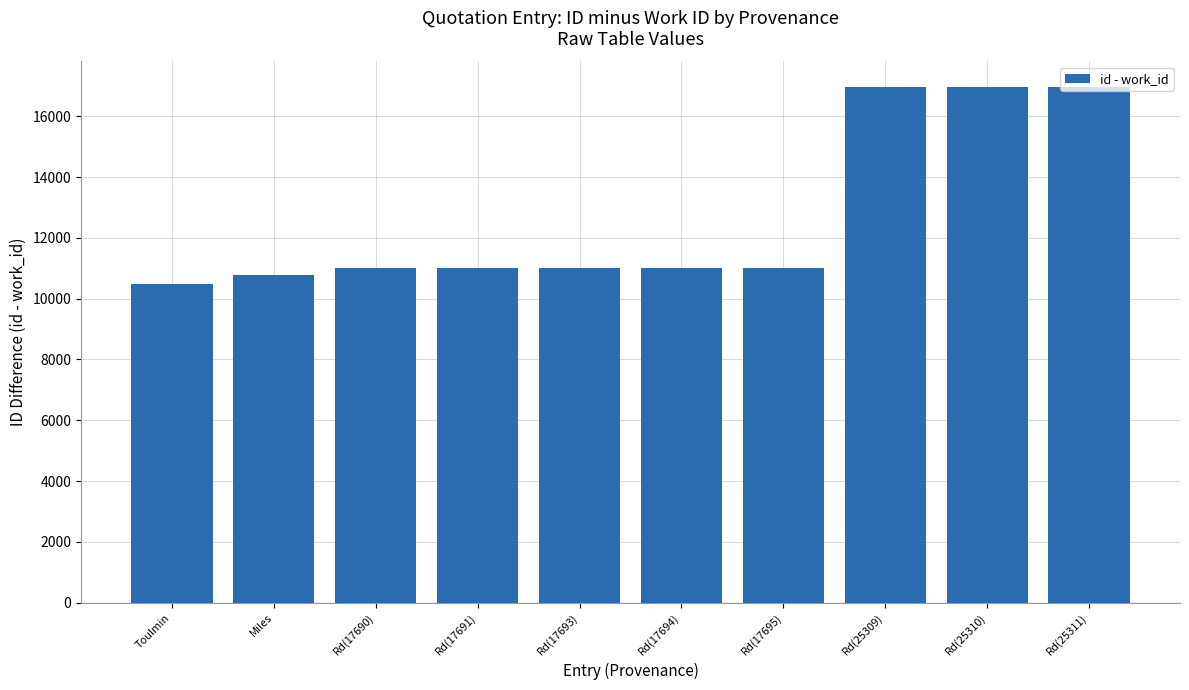

How many values are below 11021?

5